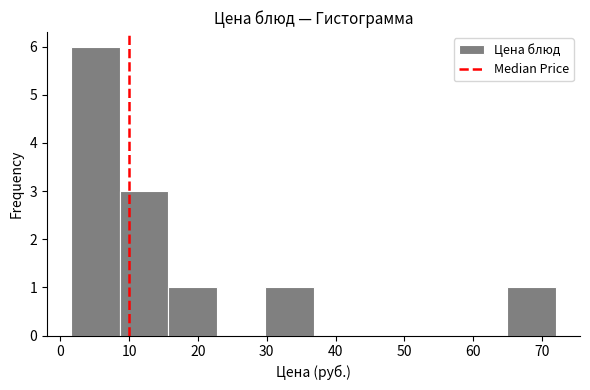

What is the height of the bar covering 30 to 37 on the x-axis? Neither the bar edges nor the heights are printed on the chart, so give them approximately, as read against the axes.

1